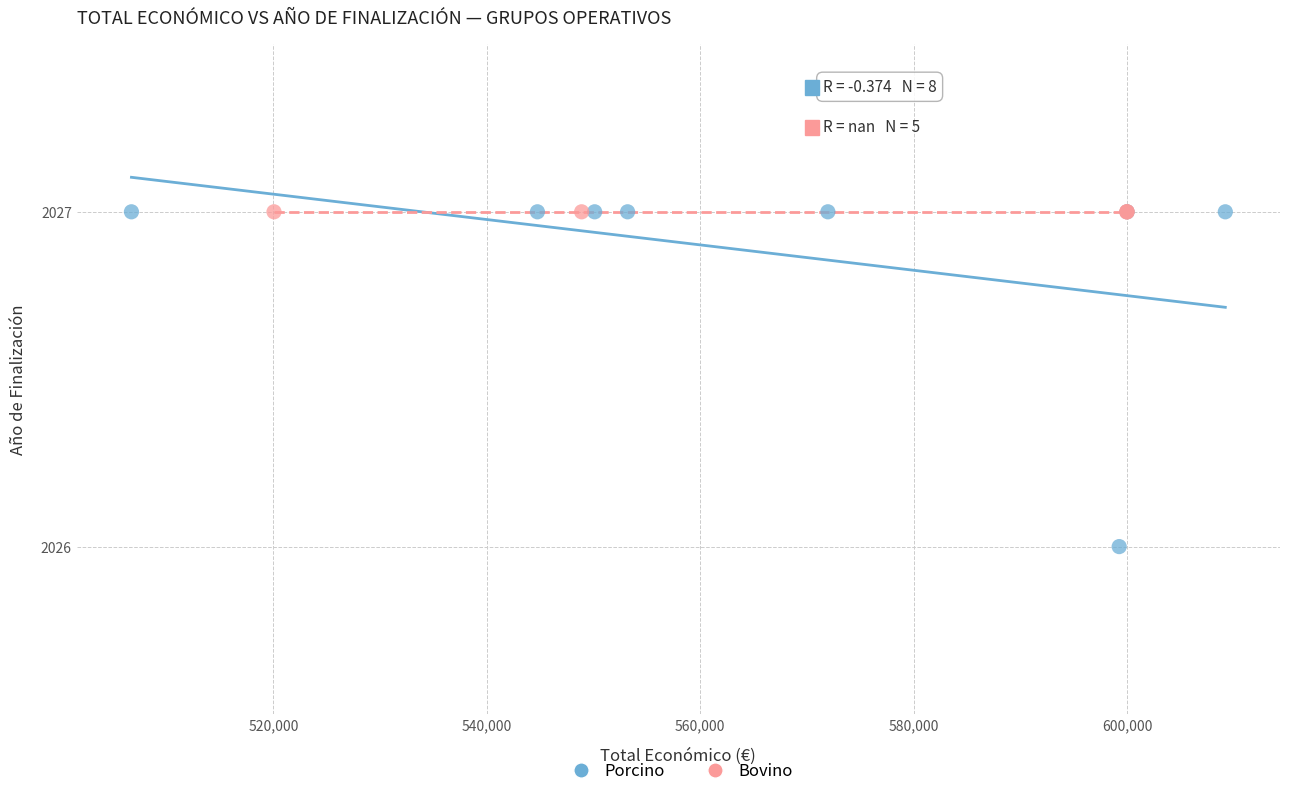

Which series contains the lowest Y value?

Porcino